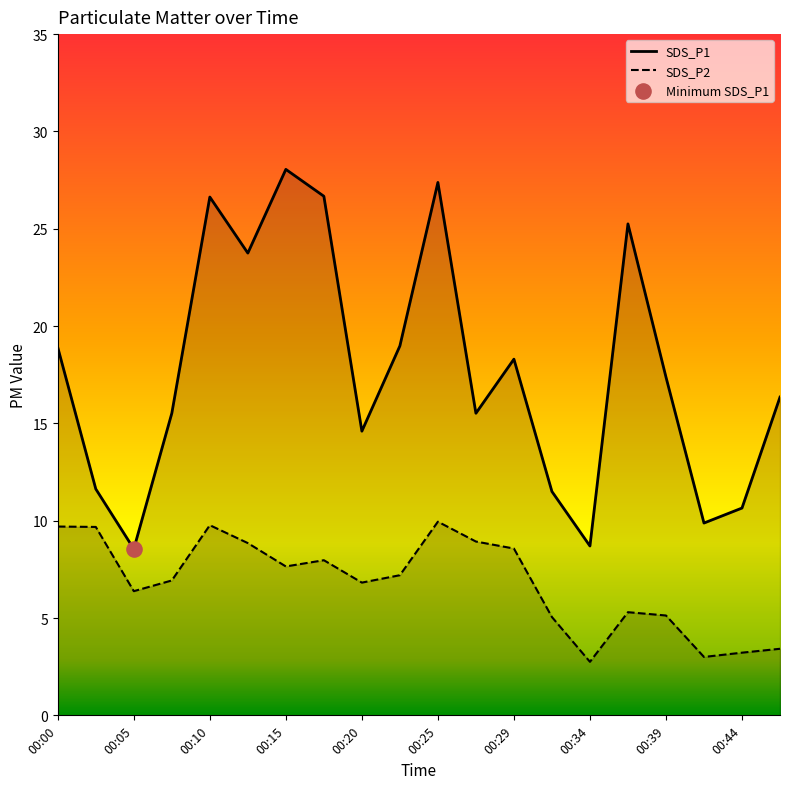

At which category is the sum across all series the highest?

00:25